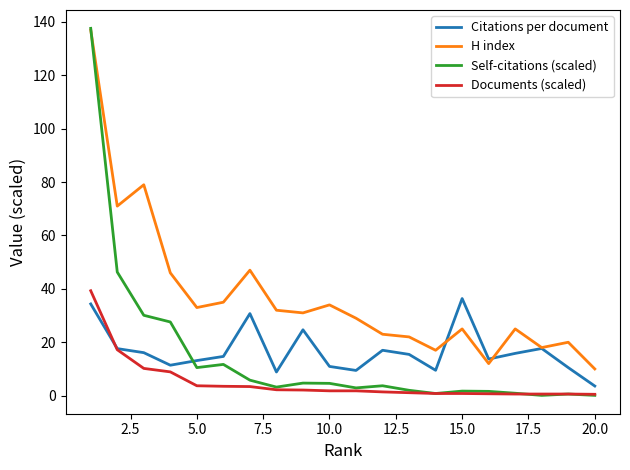

What are all the series names shown in the legend?

Citations per document, H index, Self-citations (scaled), Documents (scaled)